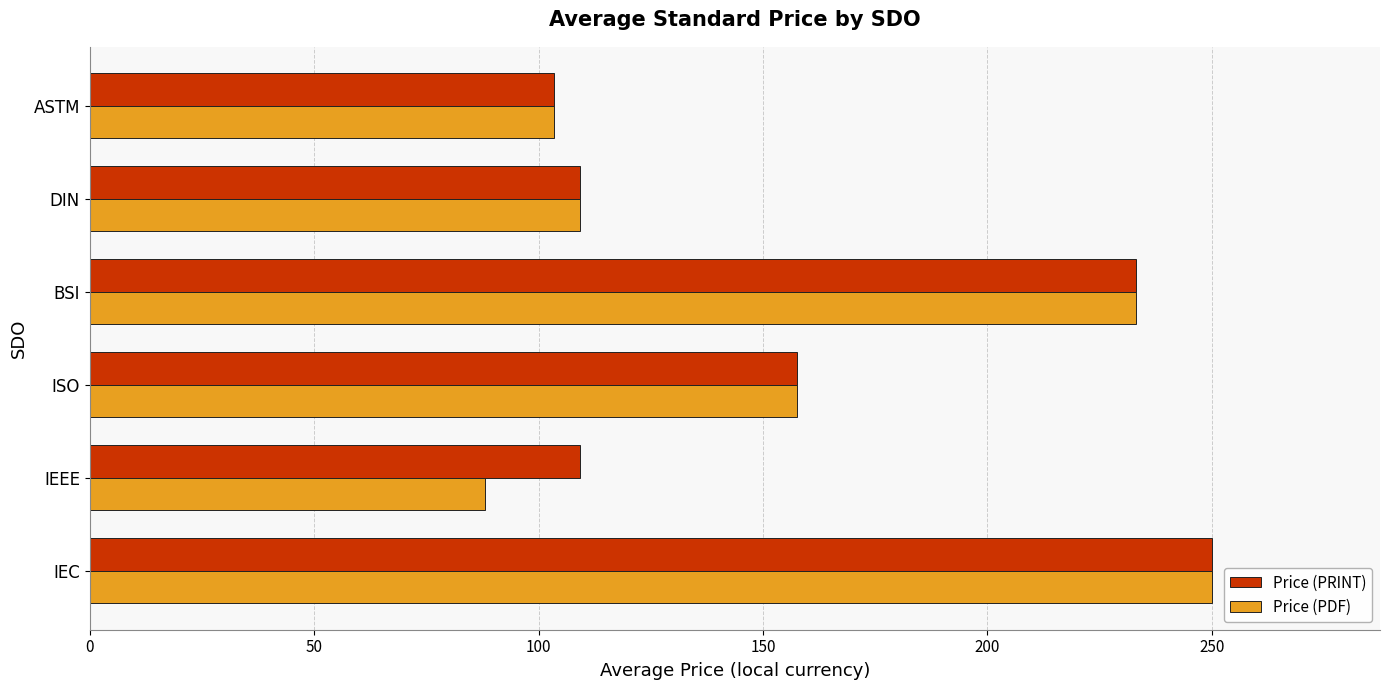

Which series has the largest range (max minus min)?

Price (PDF)